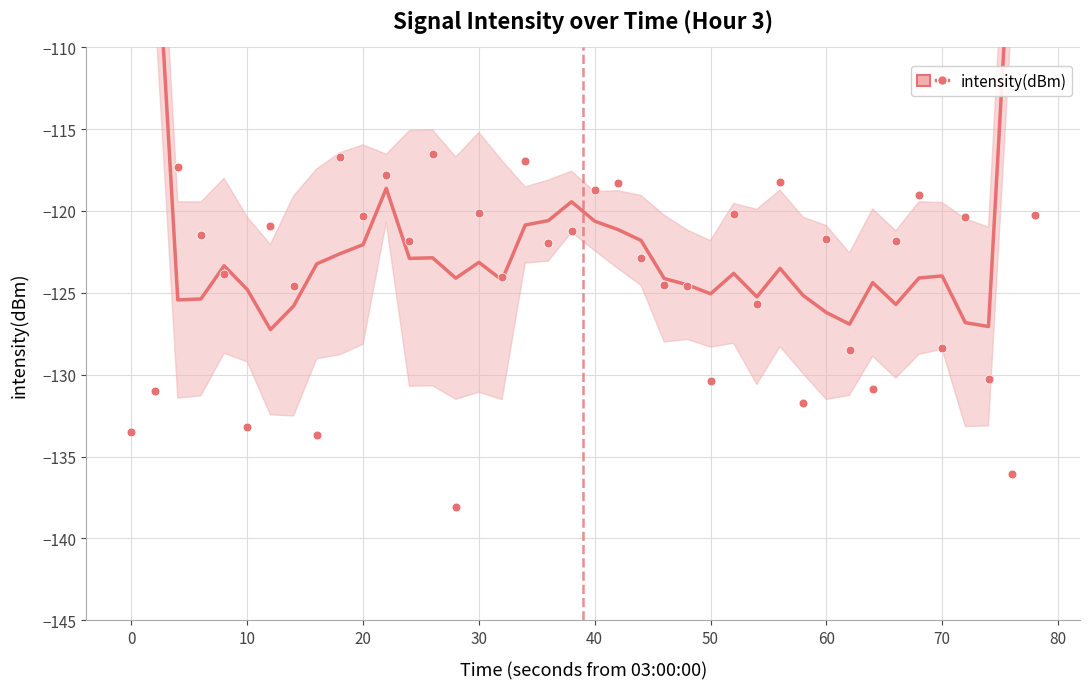

What is the change in value from 20 to 15?

+2.2